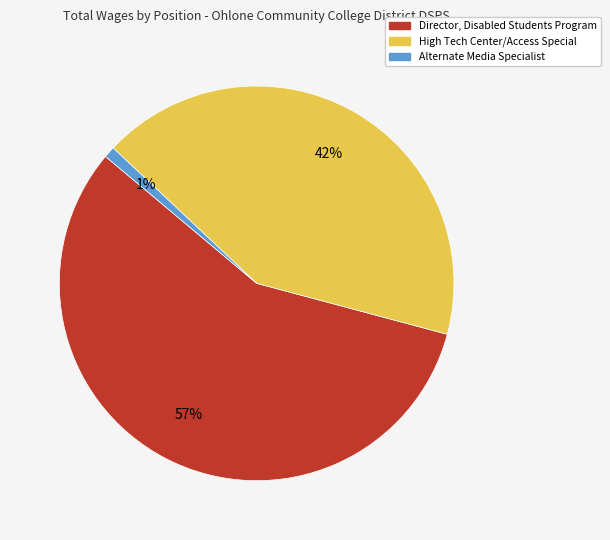

Is there a majority slice in this chart?

Yes